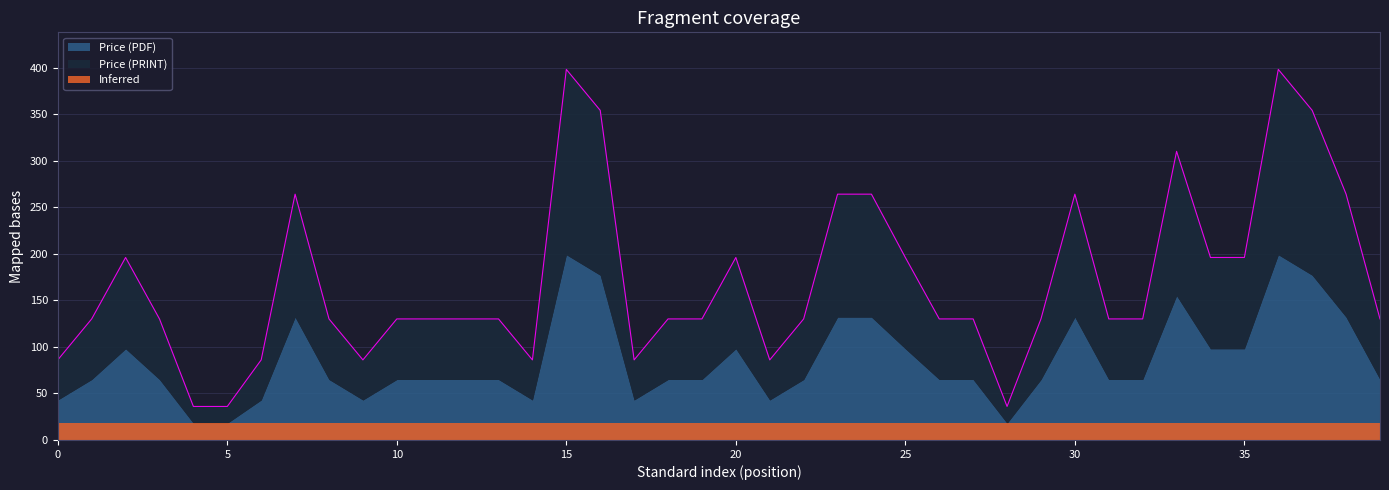

At which label does the data first exceed 130?

ISO/TS 5617:2025